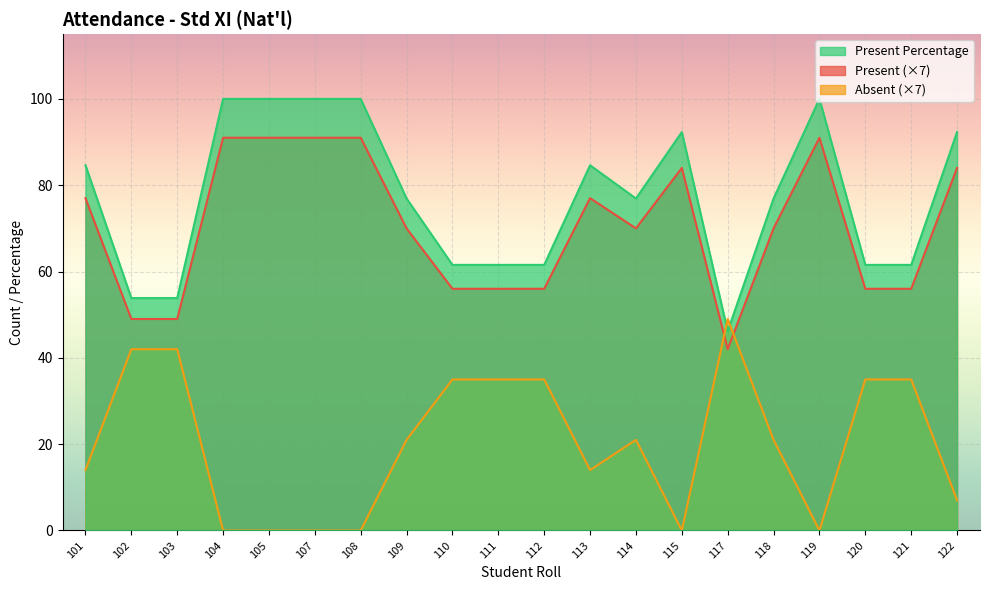

How many lines are shown in the chart?

3